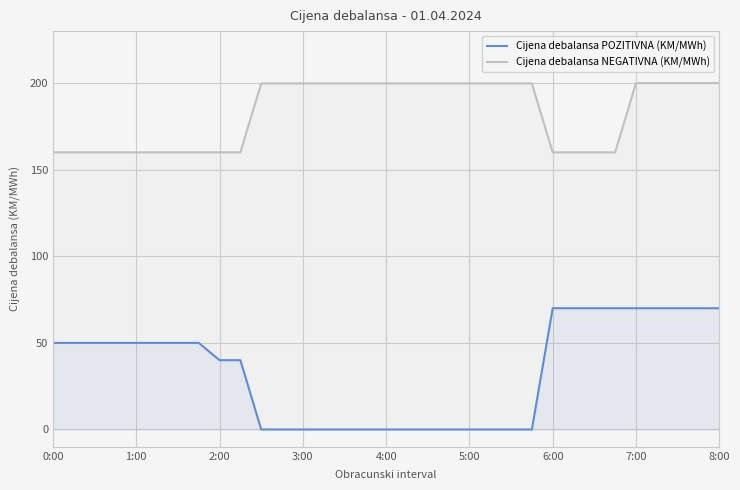

What is the difference between the maximum and second lowest values in the Cijena debalansa POZITIVNA (KM/MWh) series?

70.0